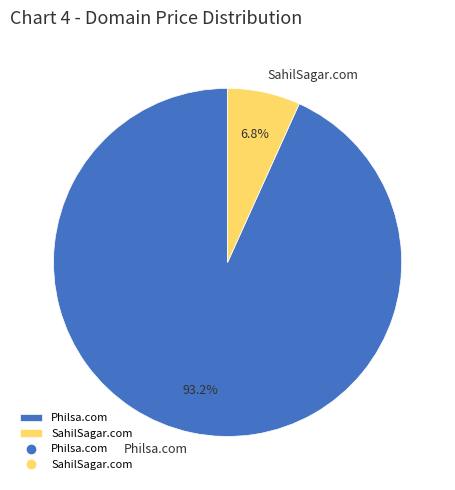

The Philsa.com slice represents 99% of the pie. True or false?

False